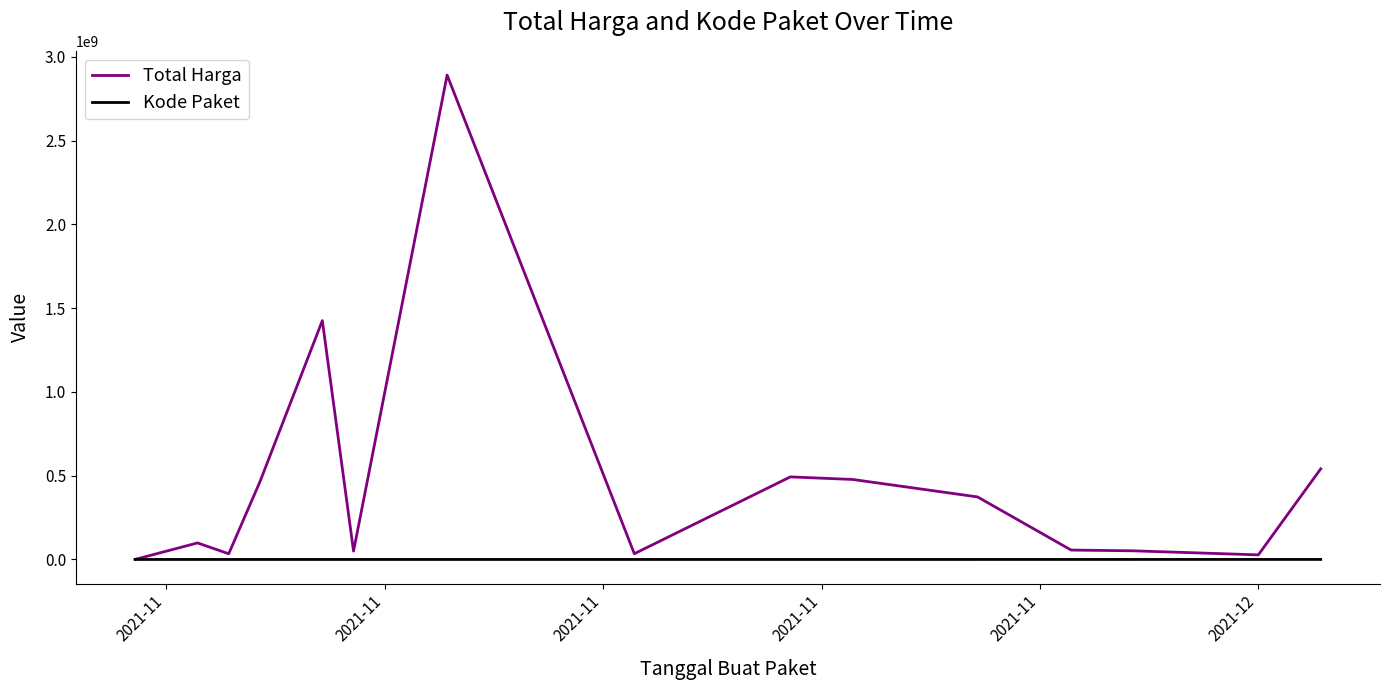

Which series has the widest spread of values?

Total Harga